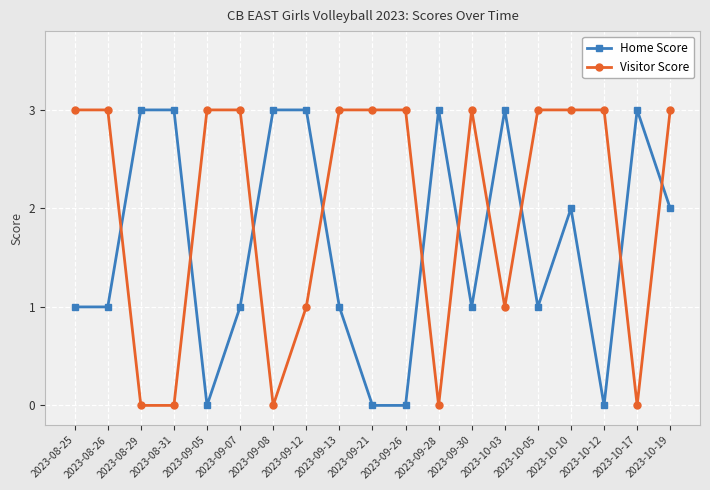

Between which two adjacent categories do Home Score and Visitor Score first intersect?

2023-08-26 and 2023-08-29